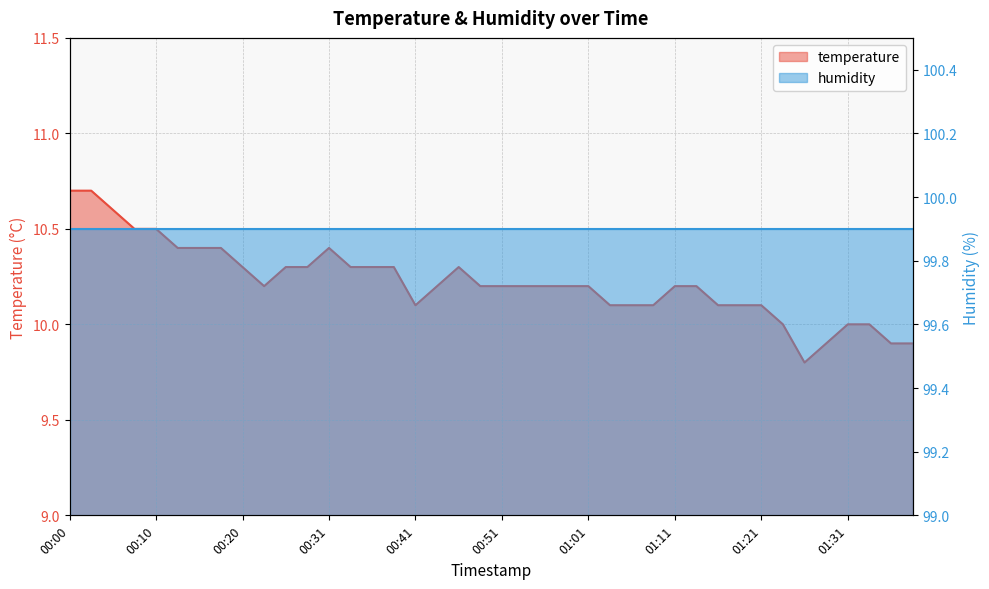

At which category does the chart reach its peak across all series?

00:00